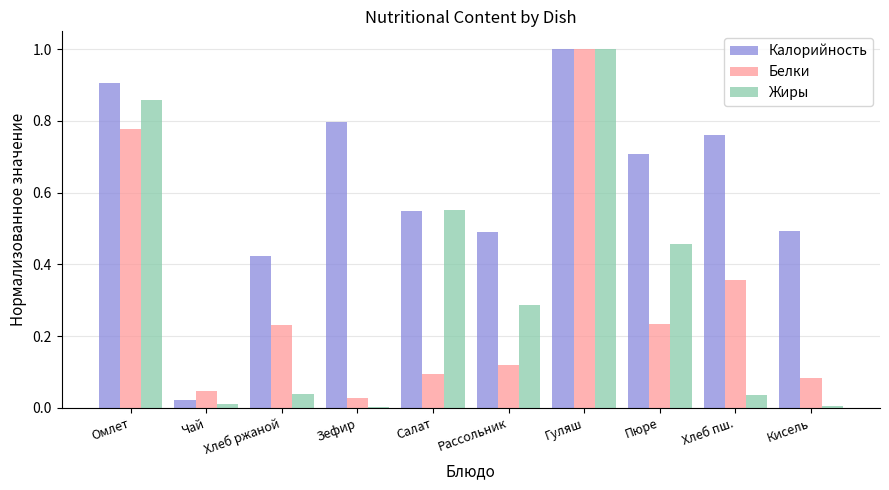

What is the sum of all Белки values?

3.0